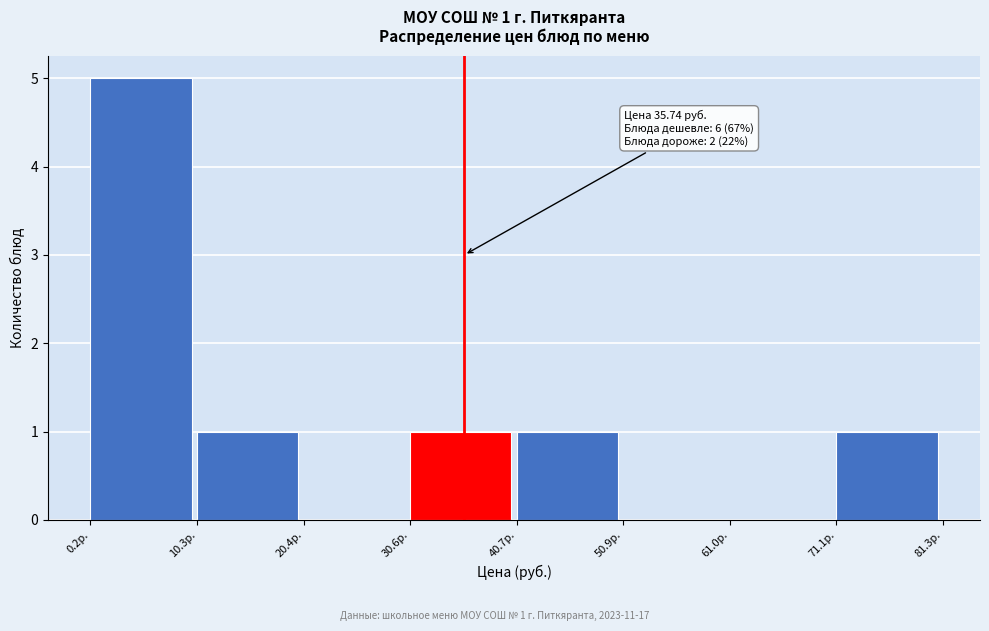

Over which range of the x-axis is the bar tallest?

0 to 10